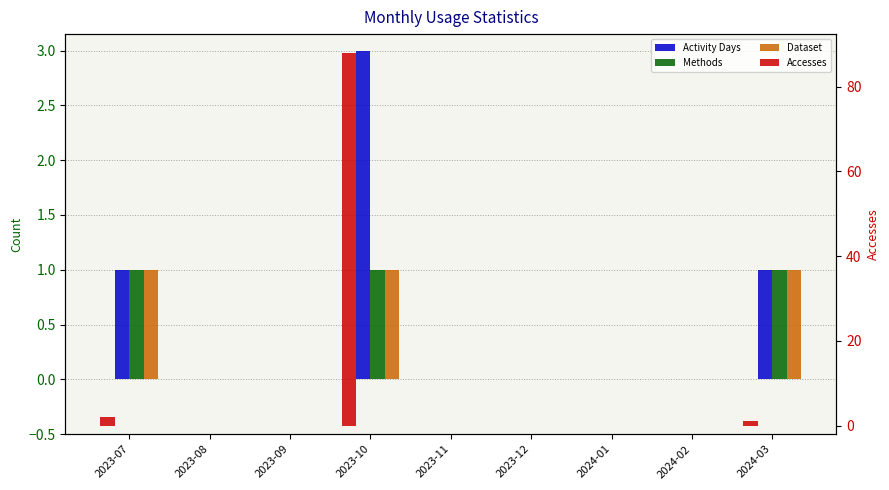

Where is Methods nearest to the value 0?

2023-08